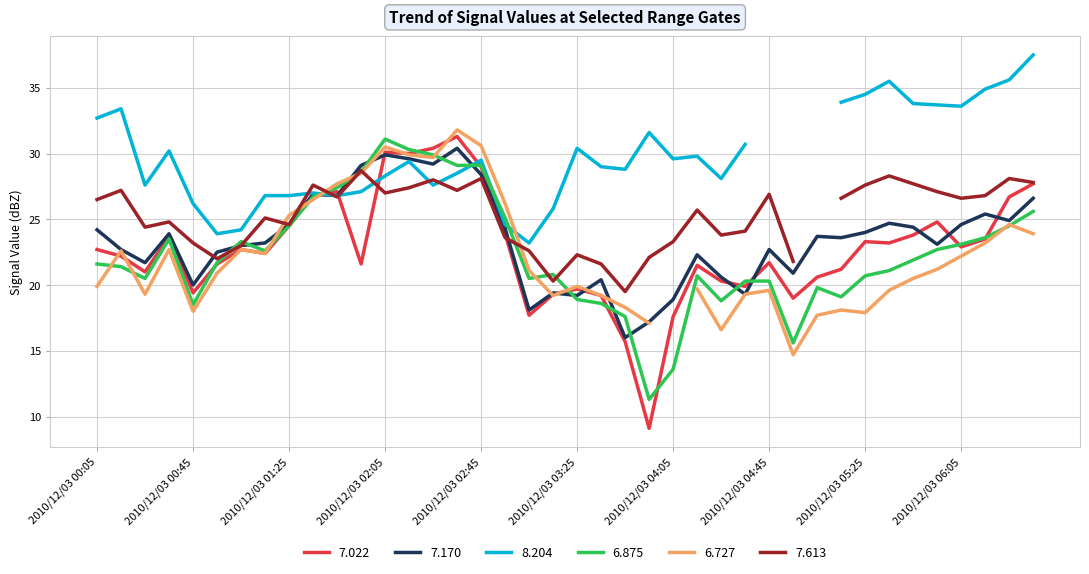

True or false: 7.170 has a value of 20.9 at 2010/12/03 04:55.

True